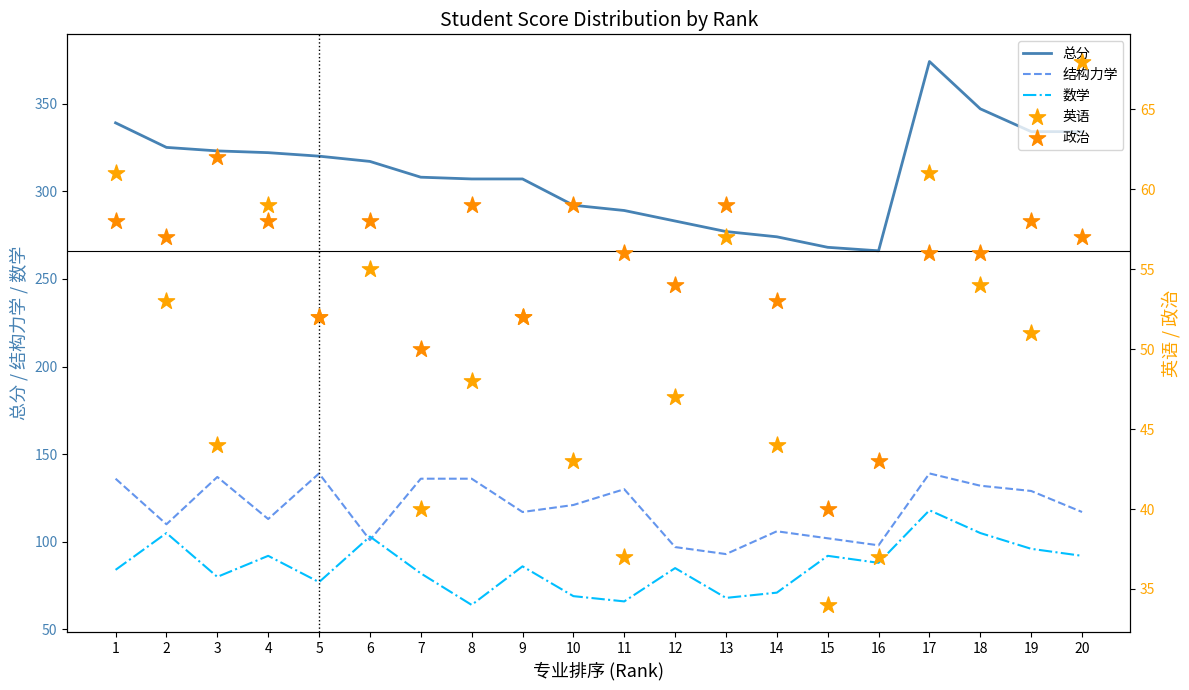

Which series has the largest total across all categories?

总分